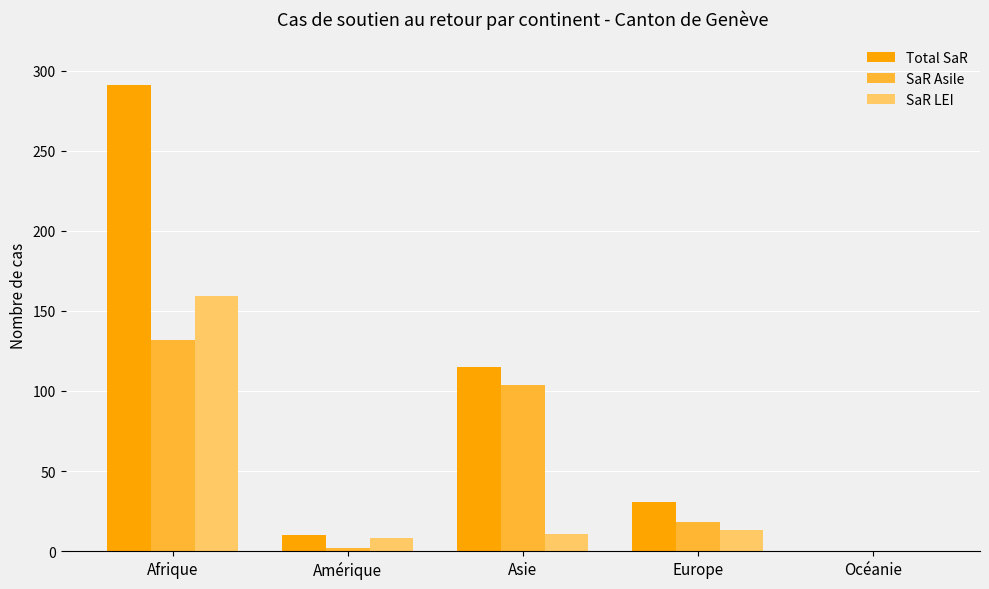

At which category is the sum across all series the highest?

Afrique